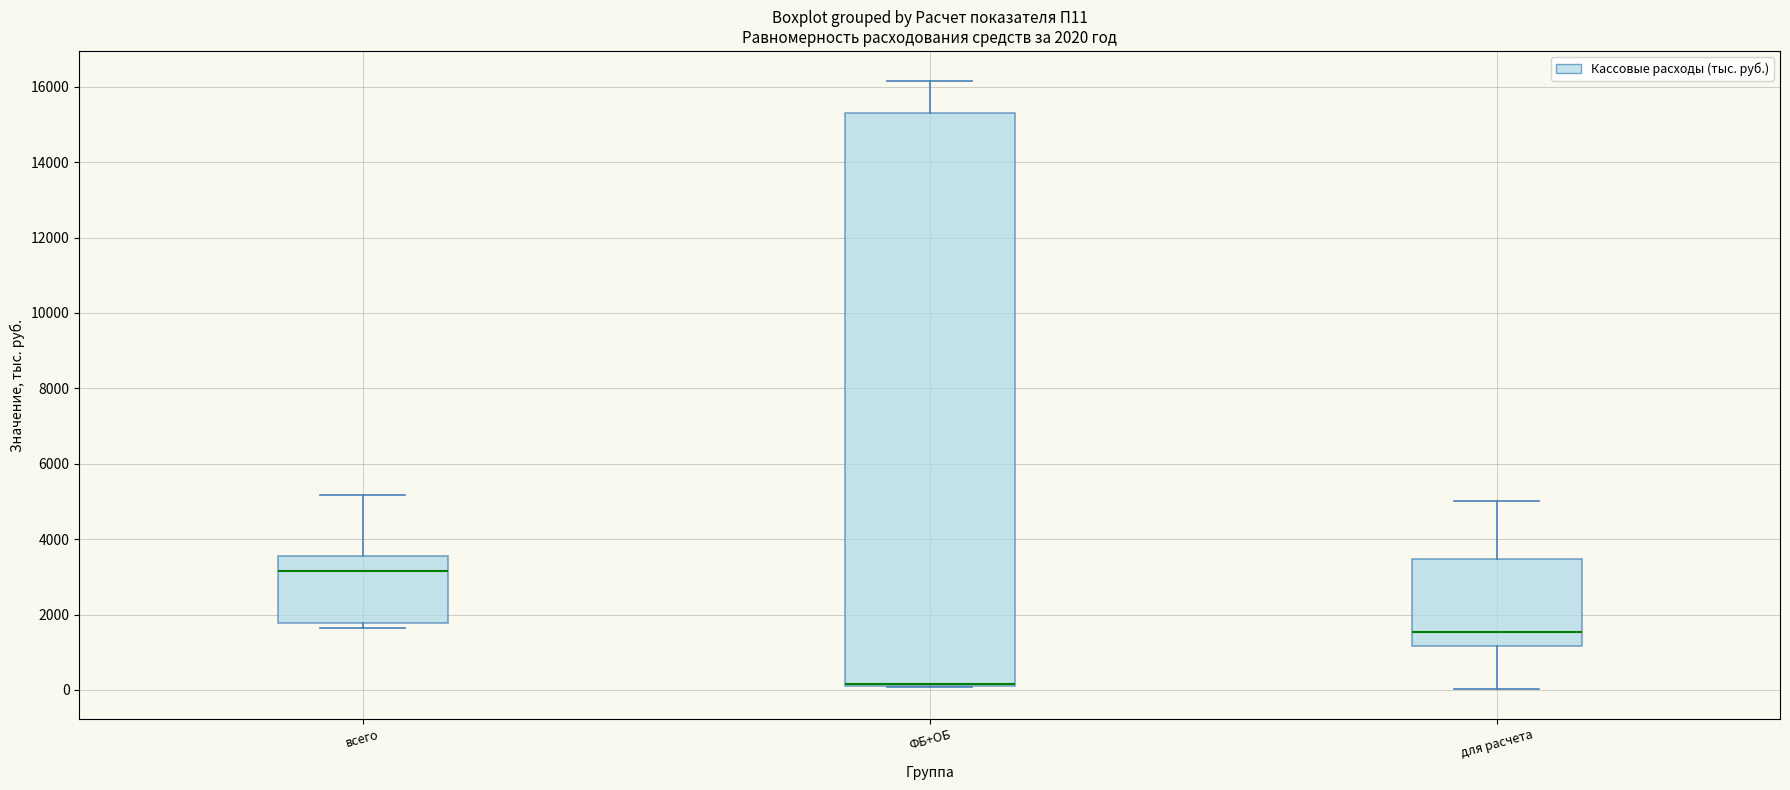

Comparing the boxes themselves (not the whiskers), which one is the tallest?

ФБ+ОБ